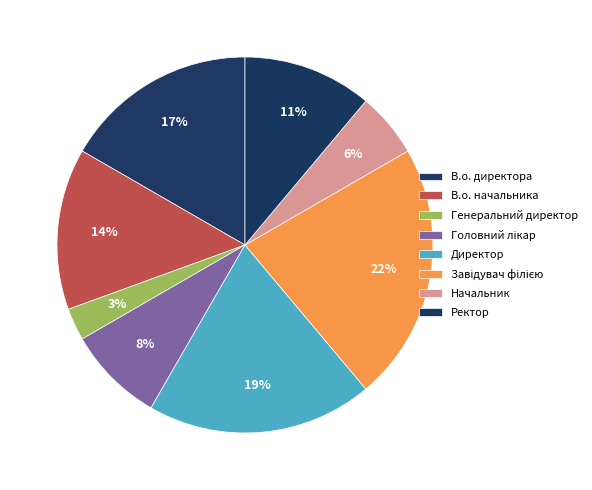

What is the total percentage of Директор and В.о. начальника?

33.3%